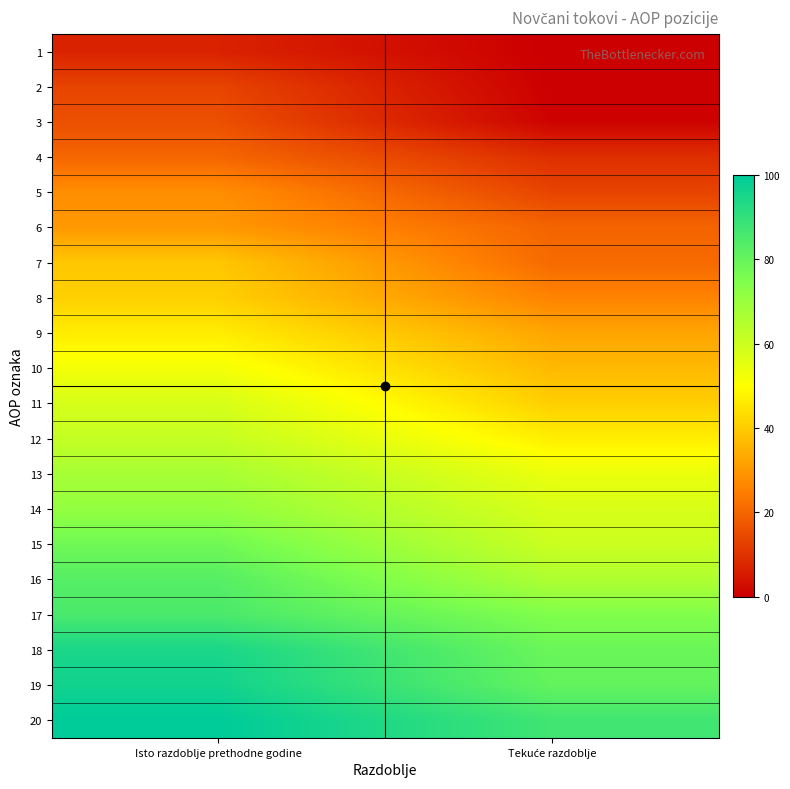

Reading left to right, what are all the values shown in this chart?

1: Isto razdoblje prethodne godine=6.9	Tekuće razdoblje=0.0
2: Isto razdoblje prethodne godine=13.7	Tekuće razdoblje=0.0
3: Isto razdoblje prethodne godine=15.8	Tekuće razdoblje=0.8
4: Isto razdoblje prethodne godine=20.3	Tekuće razdoblje=9.3
5: Isto razdoblje prethodne godine=28.0	Tekuće razdoblje=13.5
6: Isto razdoblje prethodne godine=30.1	Tekuće razdoblje=19.8
7: Isto razdoblje prethodne godine=39.2	Tekuće razdoblje=21.1
8: Isto razdoblje prethodne godine=40.9	Tekuće razdoblje=25.9
9: Isto razdoblje prethodne godine=46.5	Tekuće razdoblje=32.6
10: Isto razdoblje prethodne godine=52.2	Tekuće razdoblje=36.5
11: Isto razdoblje prethodne godine=58.1	Tekuće razdoblje=40.7
12: Isto razdoblje prethodne godine=61.5	Tekuće razdoblje=46.8
13: Isto razdoblje prethodne godine=67.3	Tekuće razdoblje=53.9
14: Isto razdoblje prethodne godine=71.0	Tekuće razdoblje=57.6
15: Isto razdoblje prethodne godine=78.0	Tekuće razdoblje=60.2
16: Isto razdoblje prethodne godine=83.0	Tekuće razdoblje=65.9
17: Isto razdoblje prethodne godine=85.3	Tekuće razdoblje=74.7
18: Isto razdoblje prethodne godine=94.8	Tekuće razdoblje=79.0
19: Isto razdoblje prethodne godine=96.5	Tekuće razdoblje=80.5
20: Isto razdoblje prethodne godine=100.0	Tekuće razdoblje=87.2